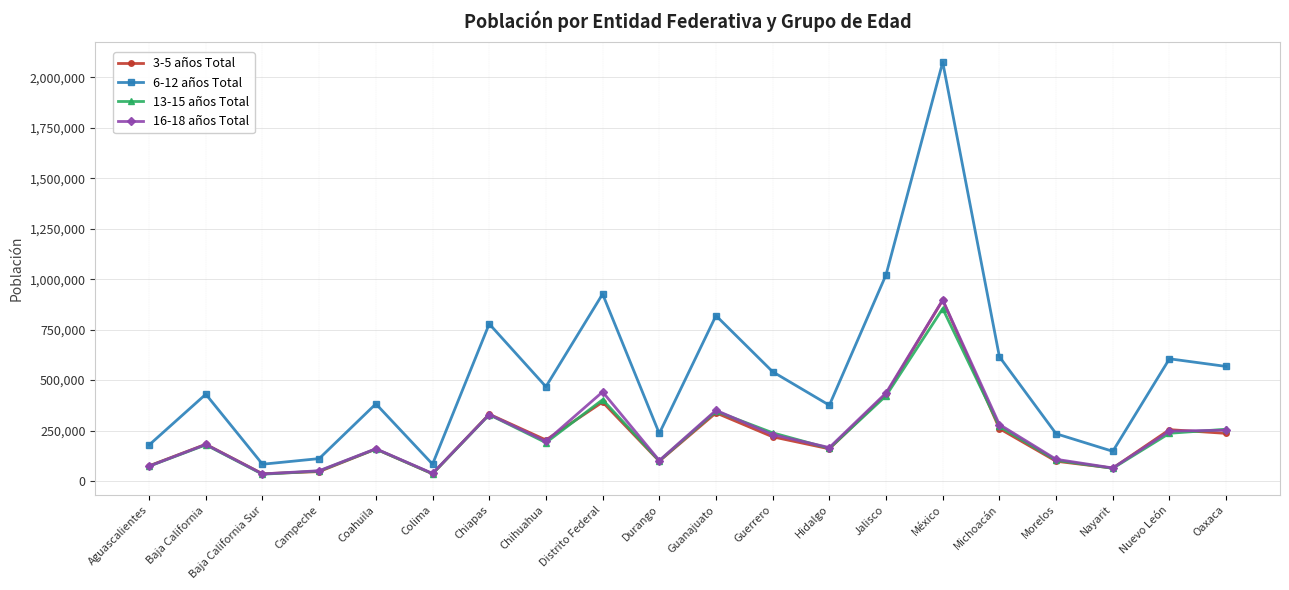

What is the label of the 16th point from the left?

Michoacán